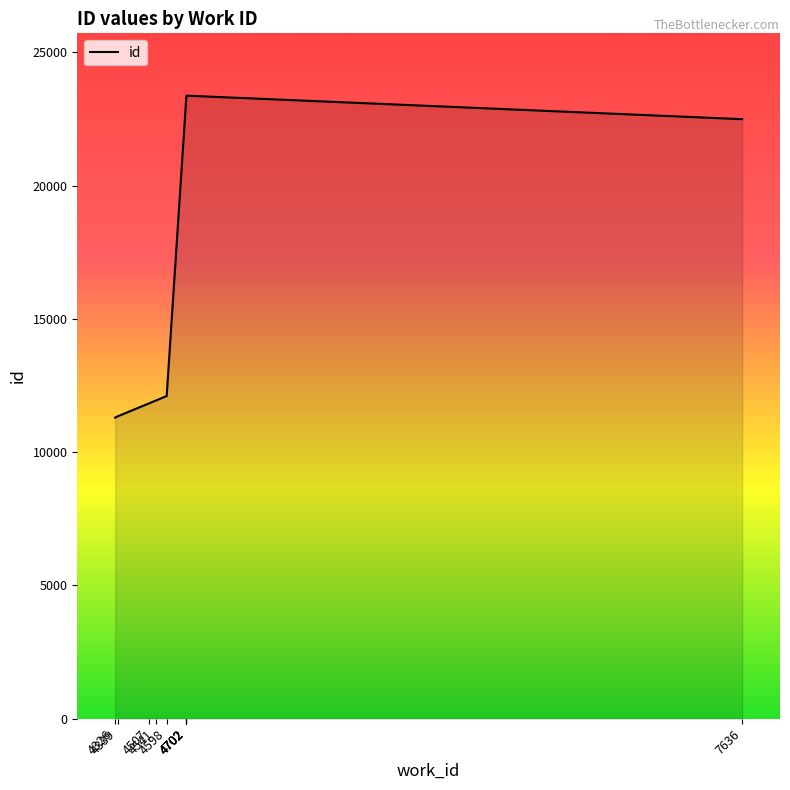

True or false: there are more than 1 points higher than both neighbors.

False